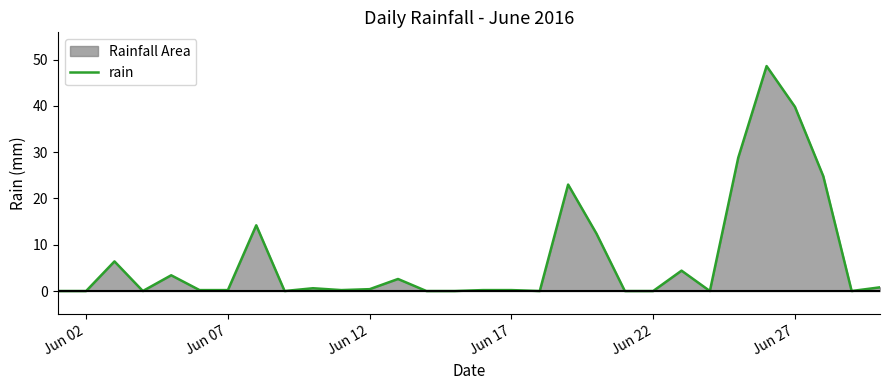

How many lines are shown in the chart?

1